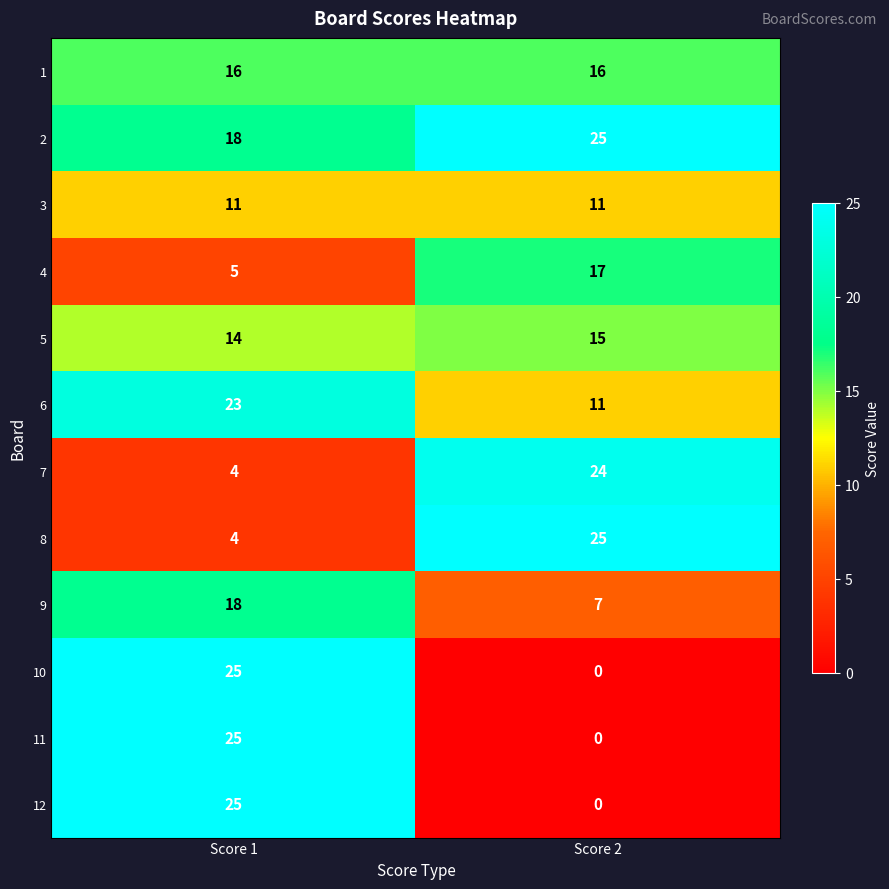

The value of 12 at Score 1 is 13. True or false?

False